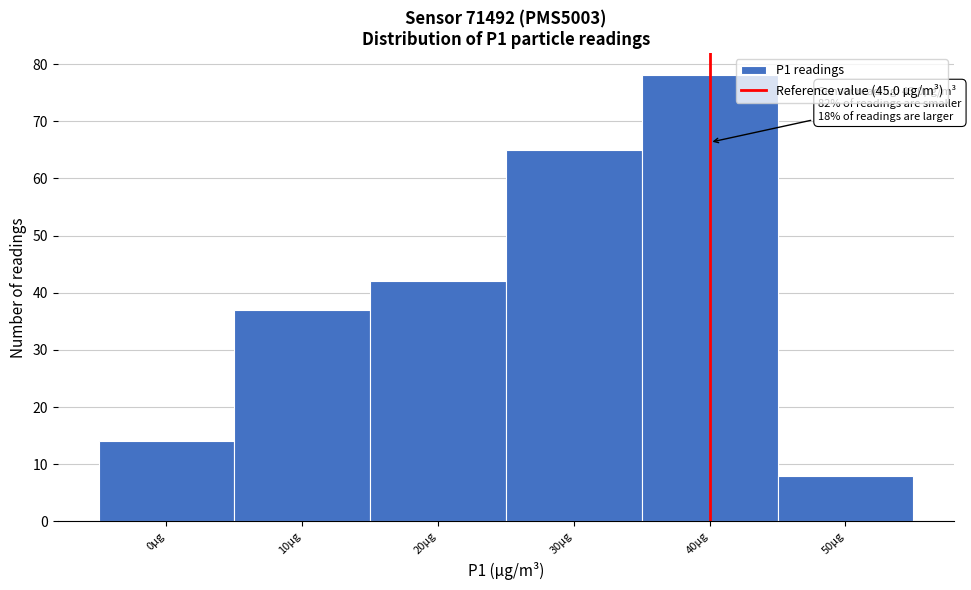

Reading left to right, list all the values displayed in this chart.

0µg=14	10µg=37	20µg=42	30µg=65	40µg=78	50µg=8